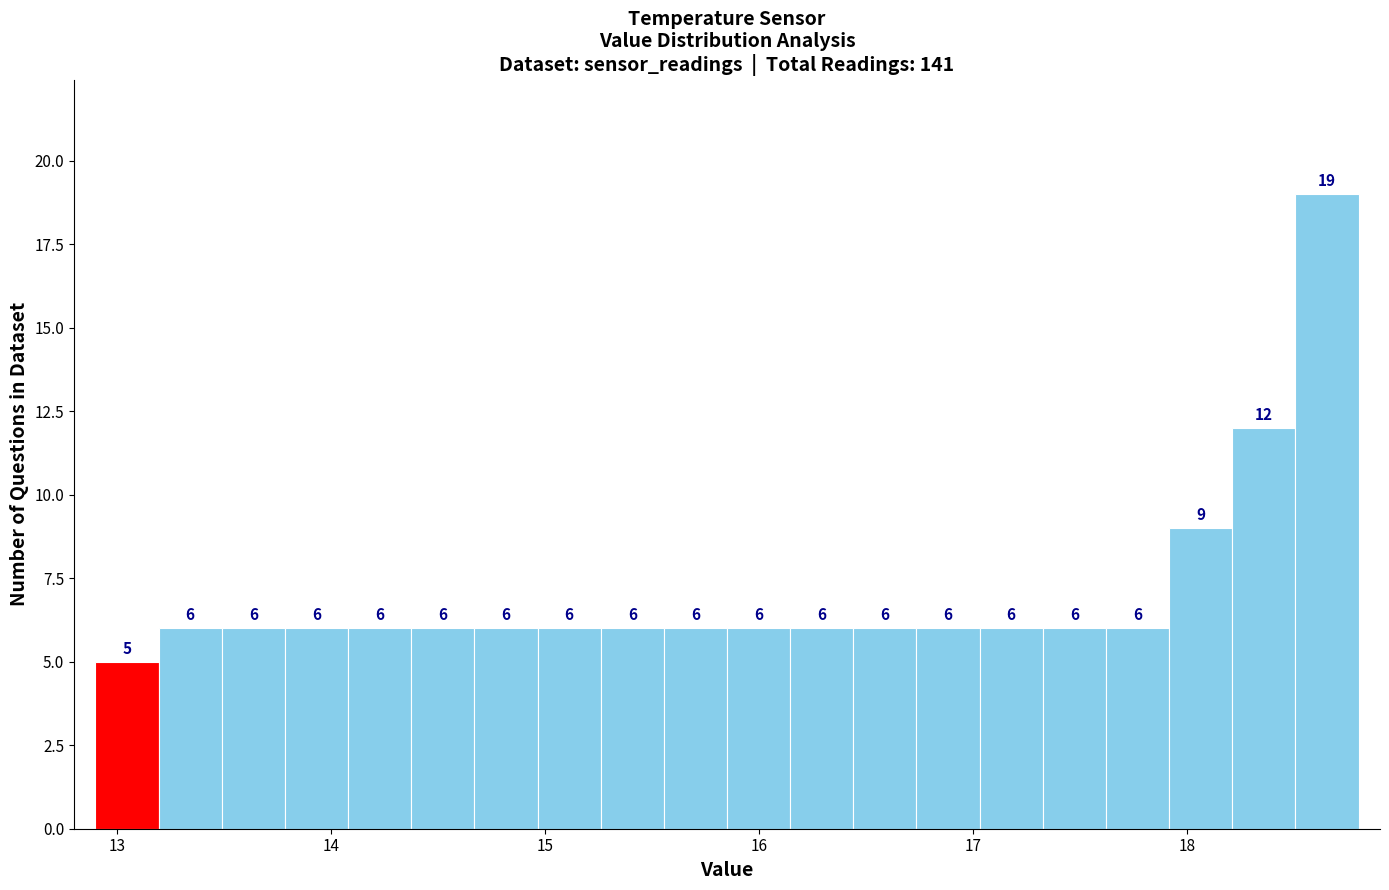

Around what value on the x-axis is the tallest bar? Give the approximate position of its centre, as read against the axis.

18.7